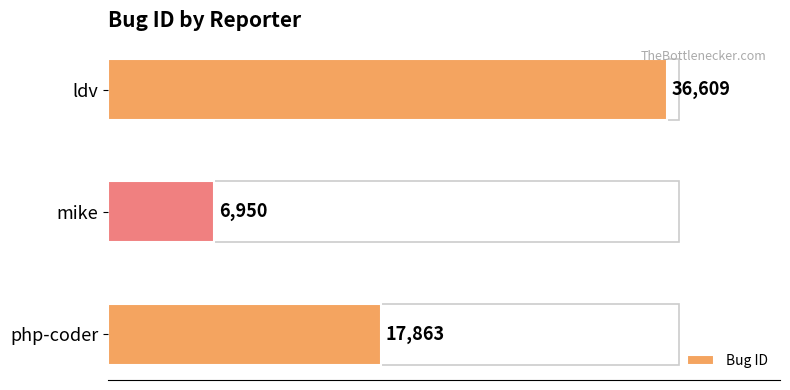

What is the difference between the maximum and minimum values?

29659